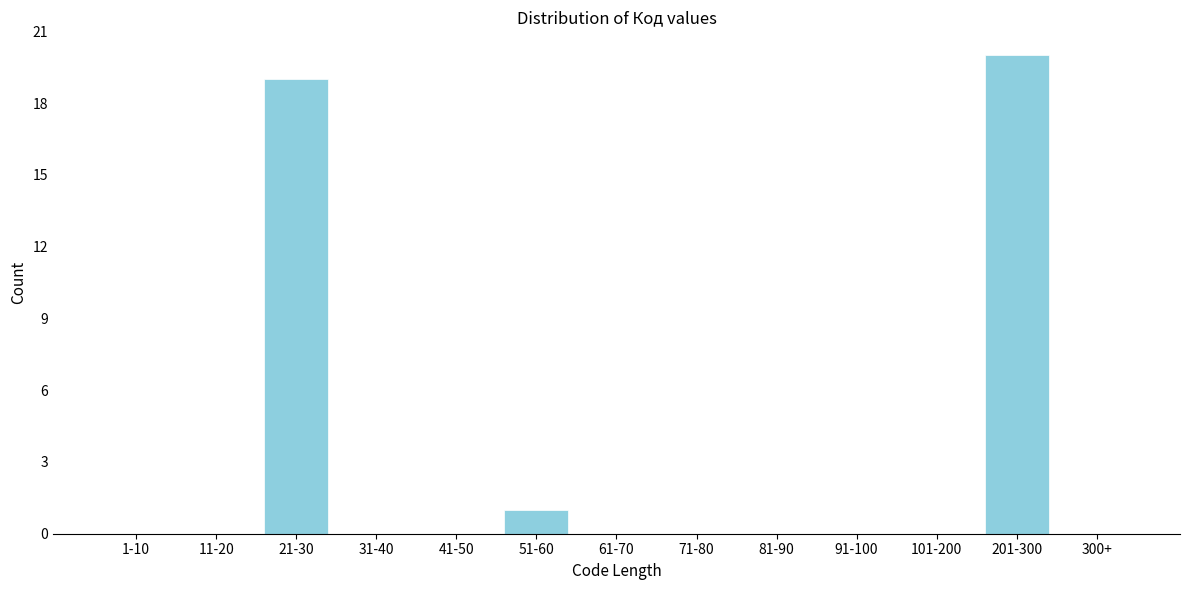

Reading left to right, extract all data points from this chart.

1-10=0	11-20=0	21-30=19	31-40=0	41-50=0	51-60=1	61-70=0	71-80=0	81-90=0	91-100=0	101-200=0	201-300=20	300+=0